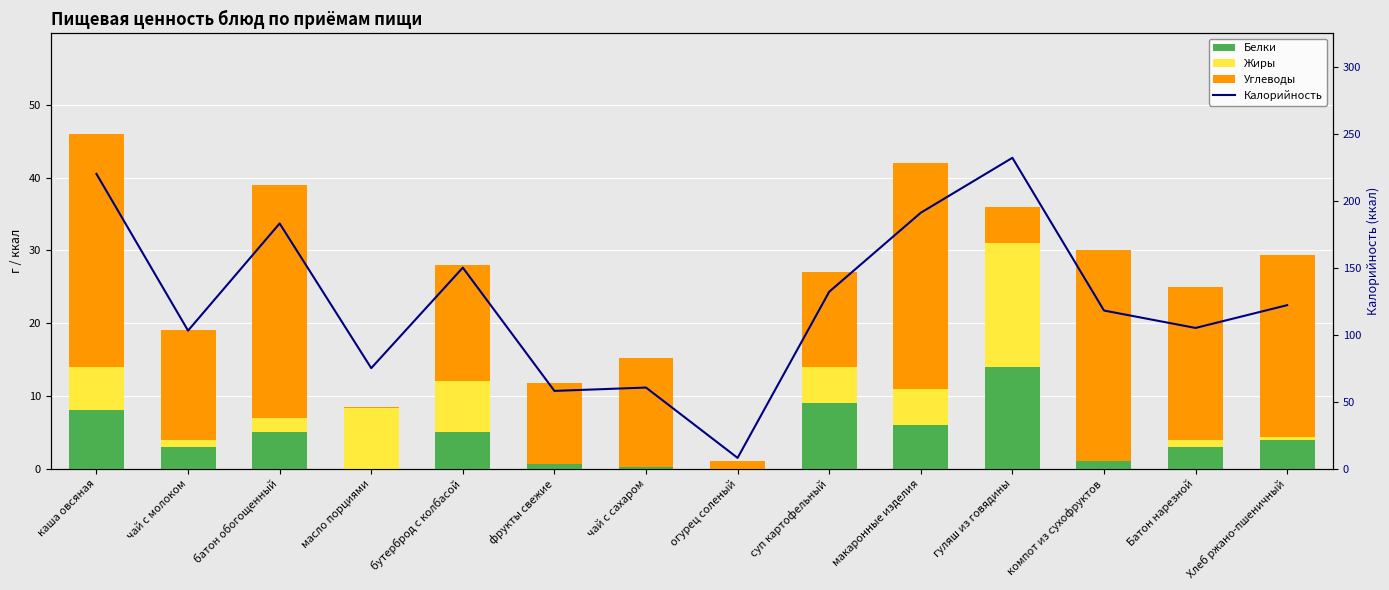

At how many categories does at least one series exceed 152?

4